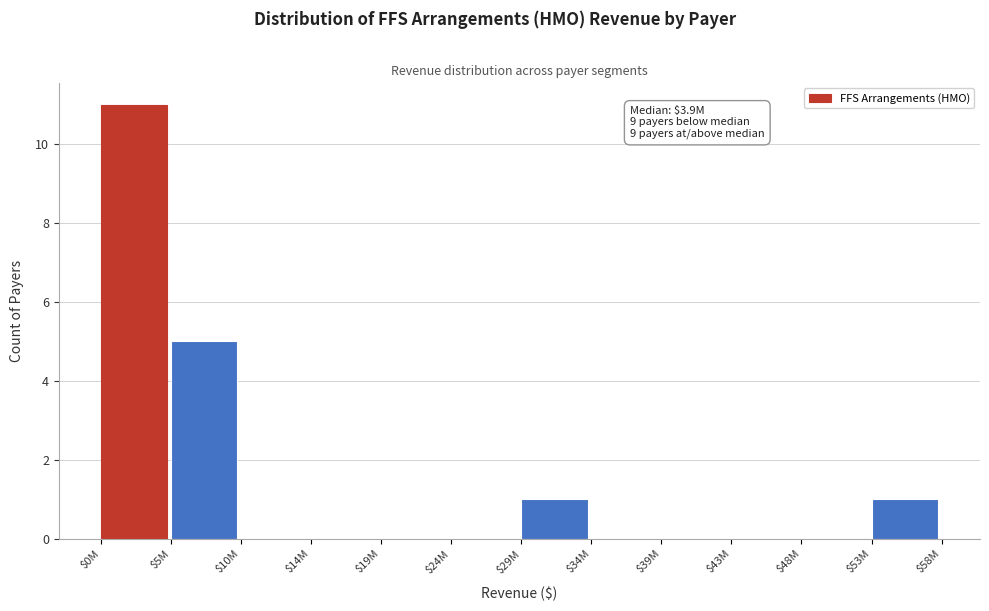

What is the maximum value shown in the chart?

11